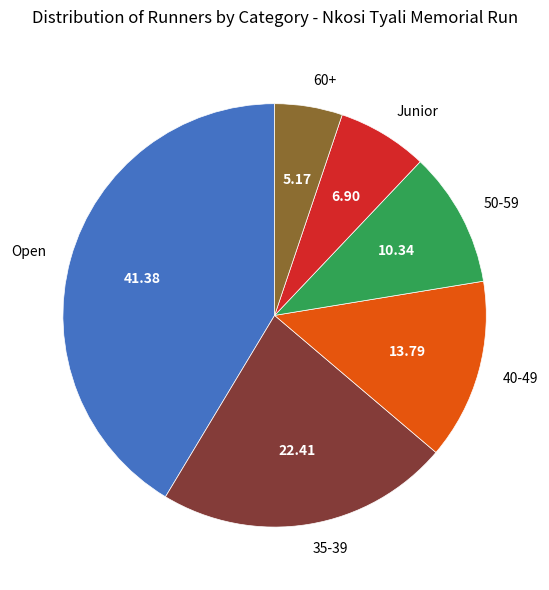

Approximately how many times larger is the value at 35-39 compared to Open?

0.5